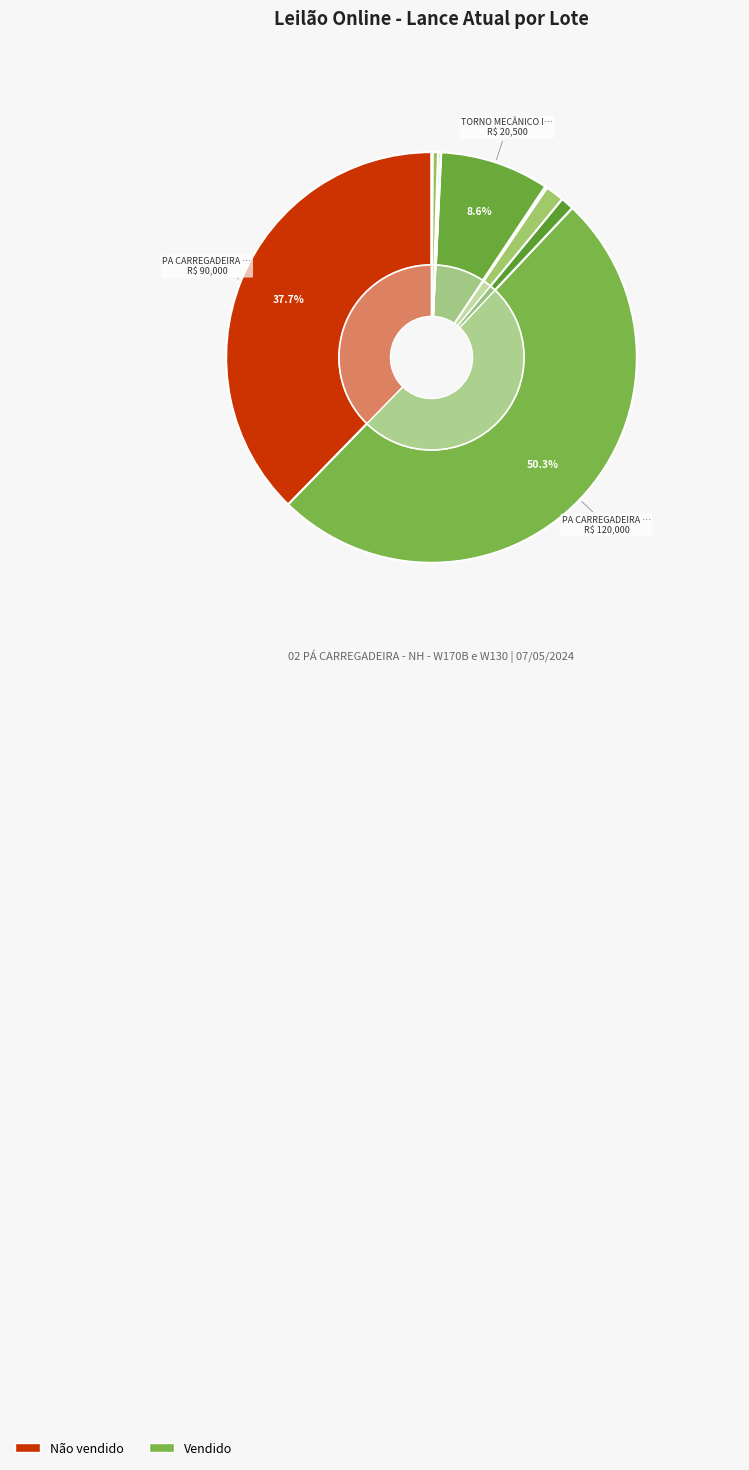

The PRENSA HIDRÁULICA (Lote 3) slice represents 11% of the pie. True or false?

False